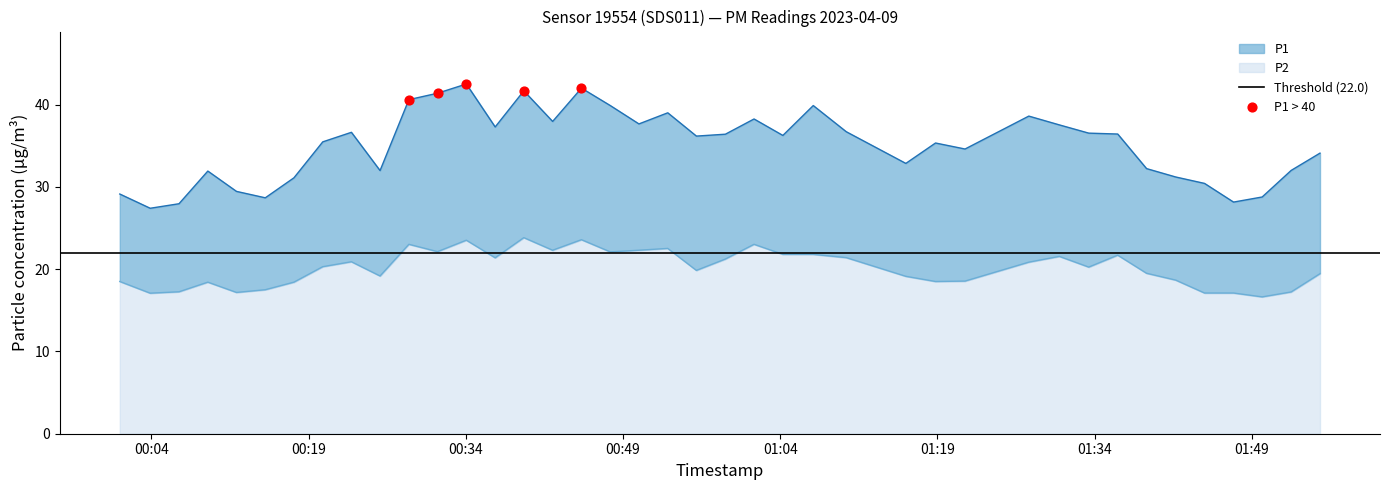

Which series contains the lowest Y value?

P2